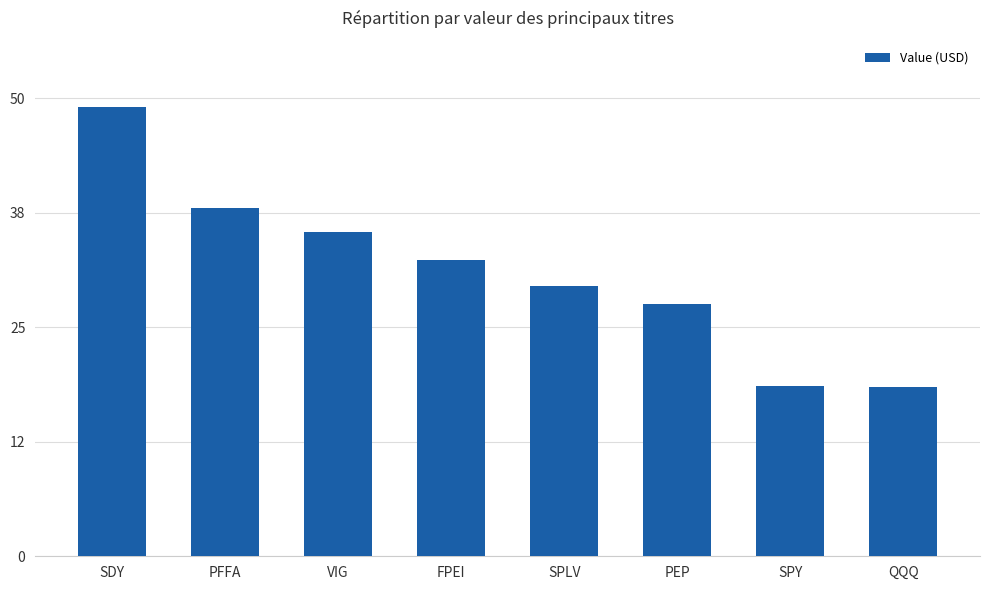

Are the bars horizontal?

No